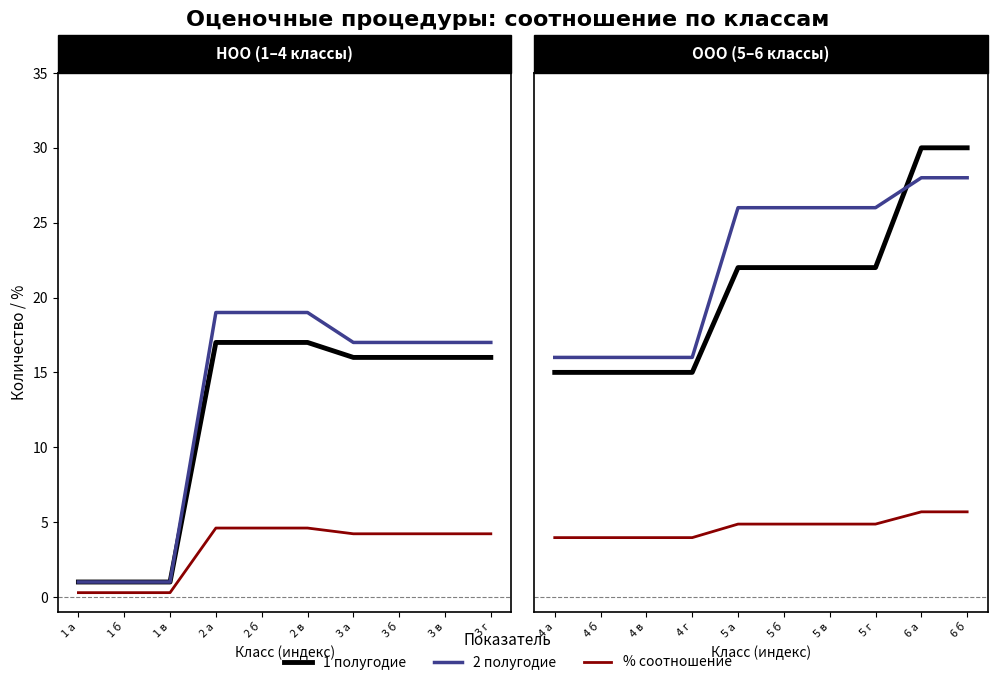

Which series has the largest range (max minus min)?

Всего оценочных процедур за 1 полугодие